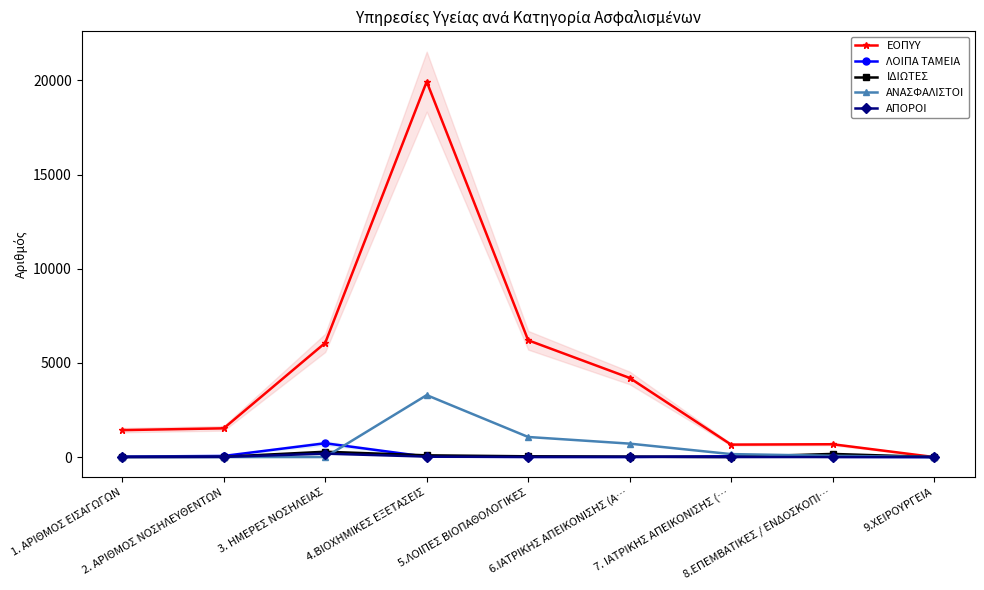

Is it true that ΑΝΑΣΦΑΛΙΣΤΟΙ equals 66 at 8.ΕΠΕΜΒΑΤΙΚΕΣ / ΕΝΔΟΣΚΟΠΙ…?

True